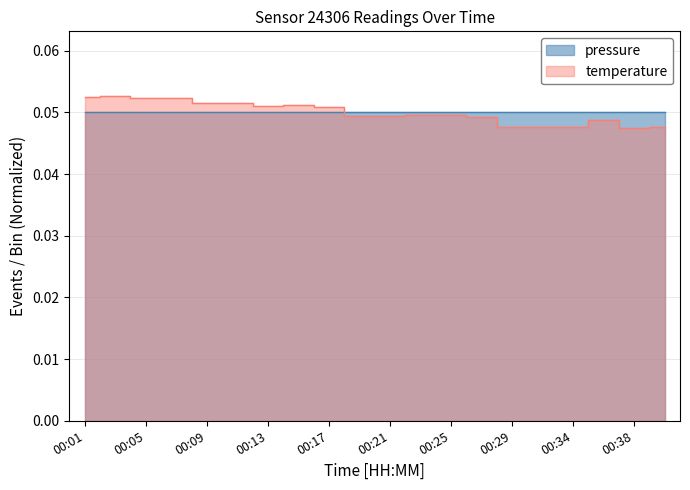

In temperature, how many points are lower than both neighbors (excluding endpoints)?

3